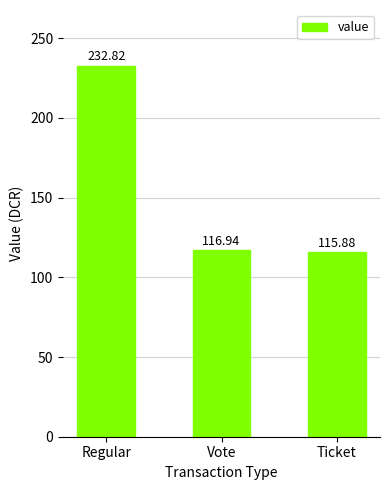

Approximately how many times larger is the value at Ticket compared to Vote?

1.0